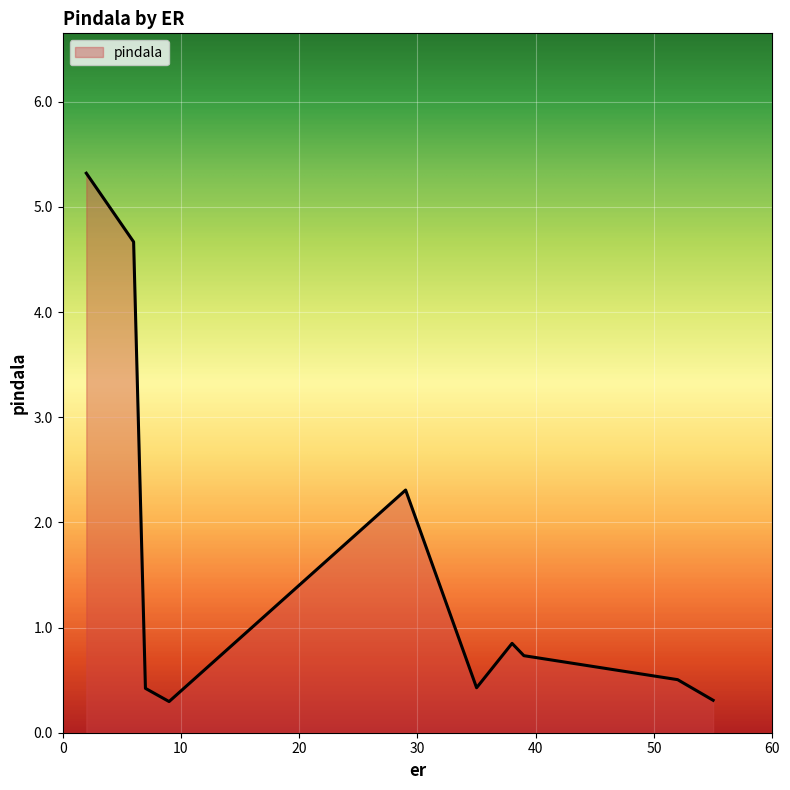

What is the smallest value displayed?

0.3